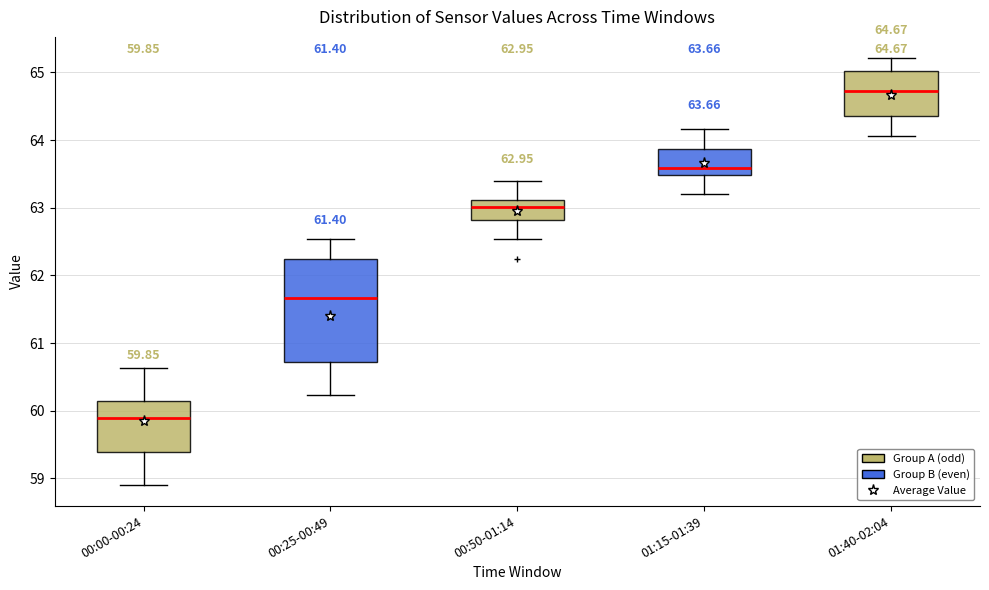

Which box has the lowest median line?

00:00-00:24